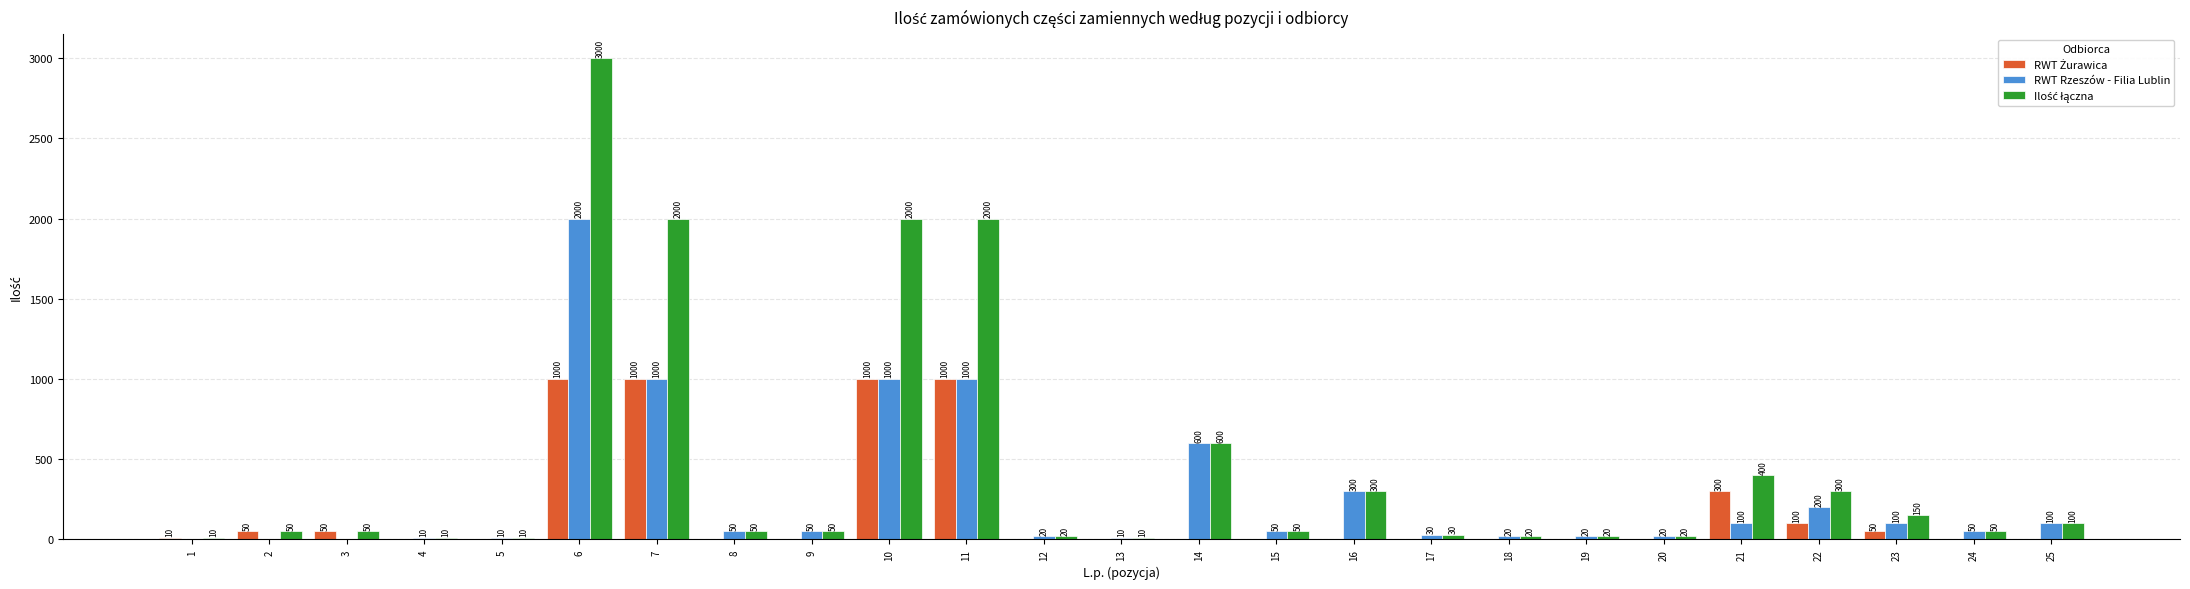

What is the approximate value of RWT Rzeszów - Filia Lublin at 15?

50